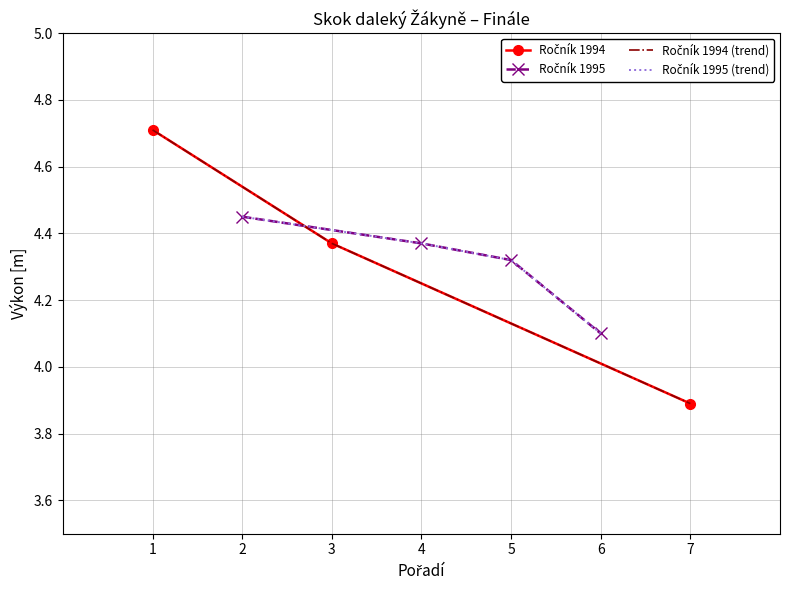

How many data points are above 4?

2